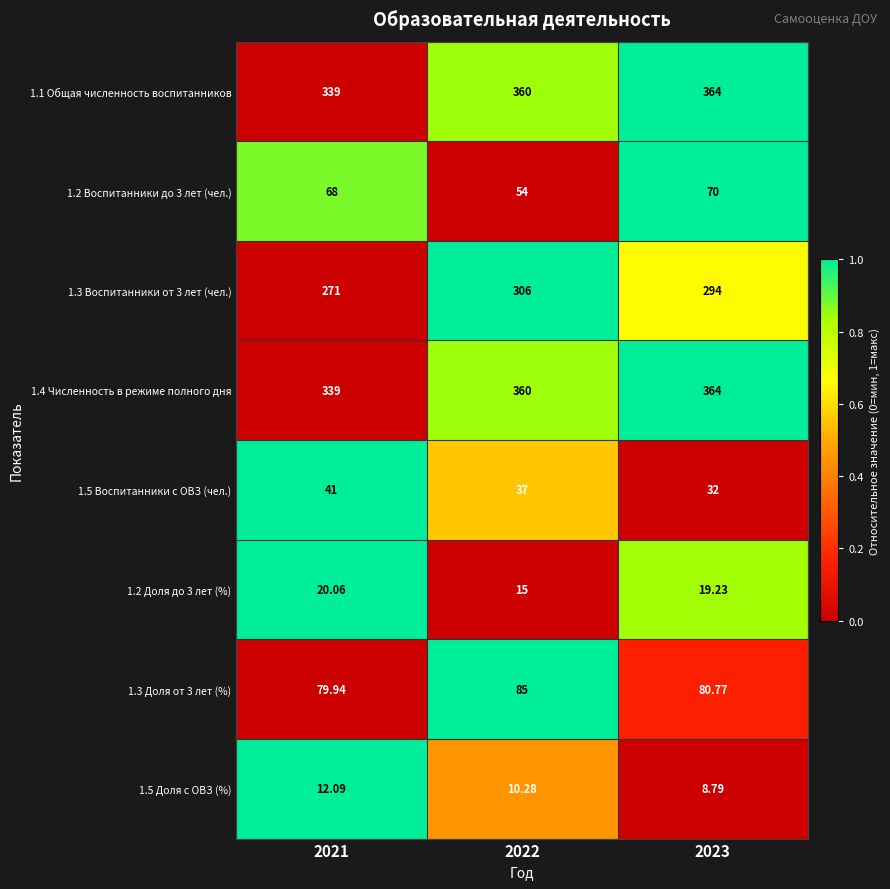

Is the value of 1.3 Воспитанники от 3 лет (чел.) at 2022 greater than the value of 1.2 Доля до 3 лет (%) at 2022?

Yes